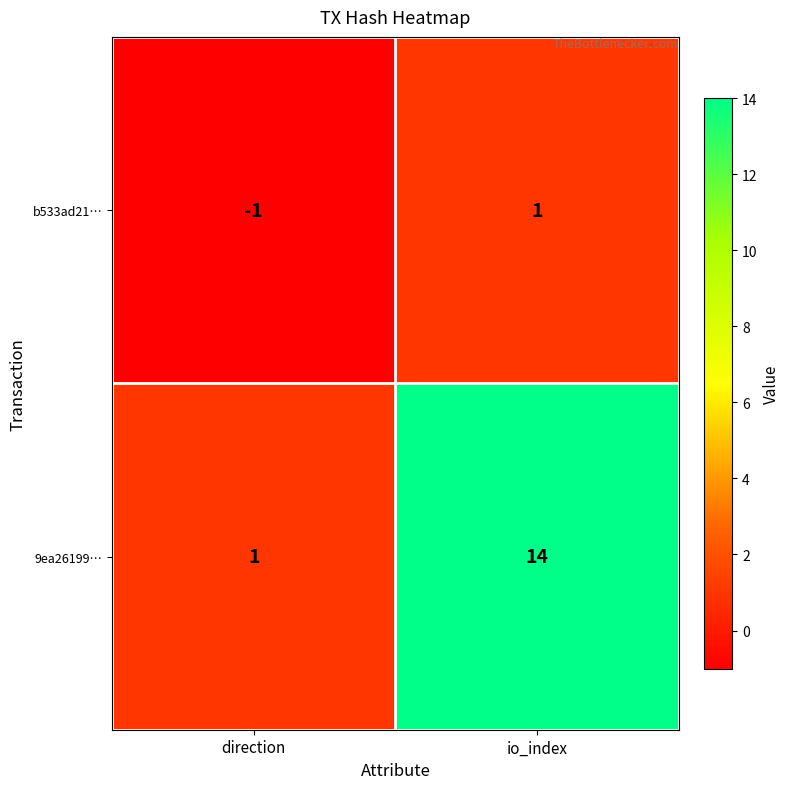

List the series in order of their overall mean, highest first.

9ea26199…, b533ad21…